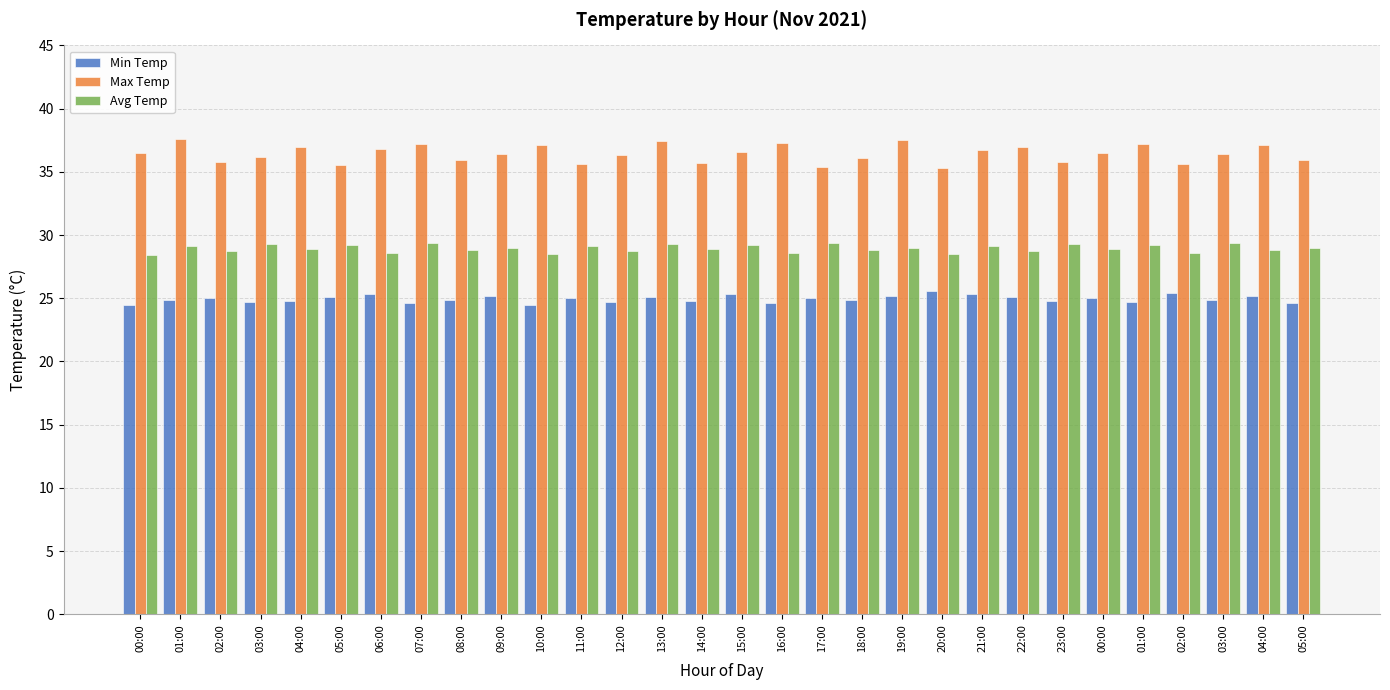

What value does the Max Temp series have at 01:00?

37.6